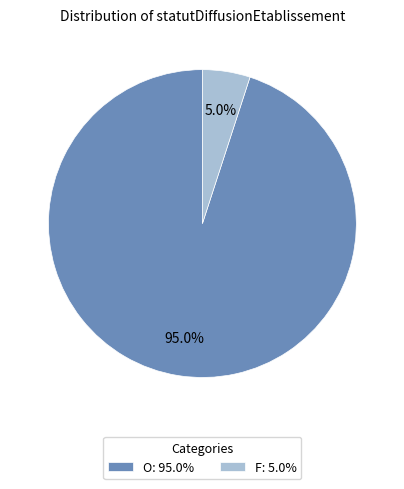

What percentage is the F slice, to the nearest percent?

5%